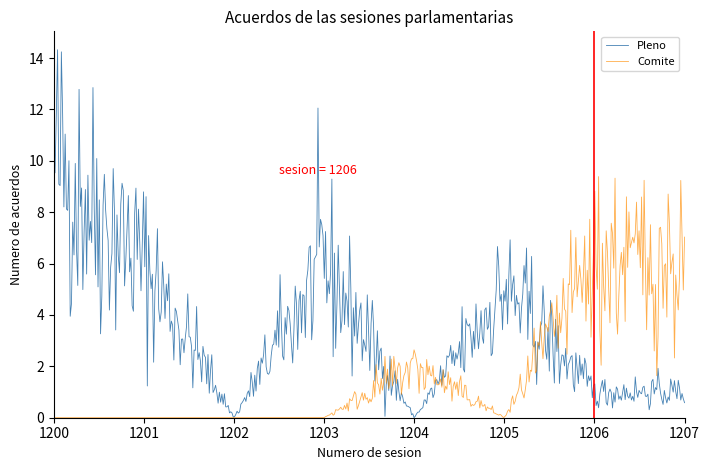

Which series has the largest total across all categories?

Pleno